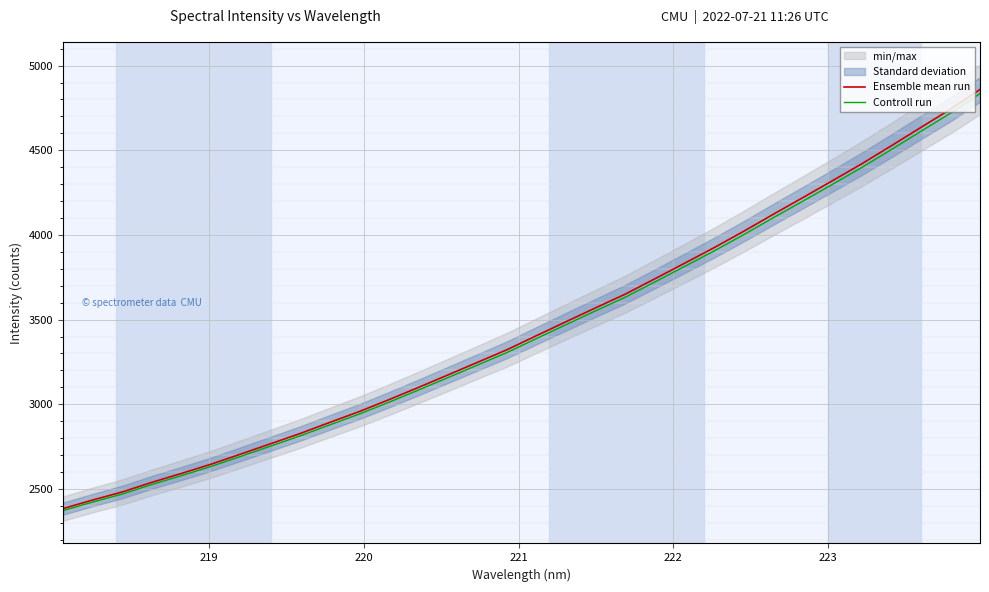

True or false: Controll run and Ensemble mean run intersect in this chart.

False